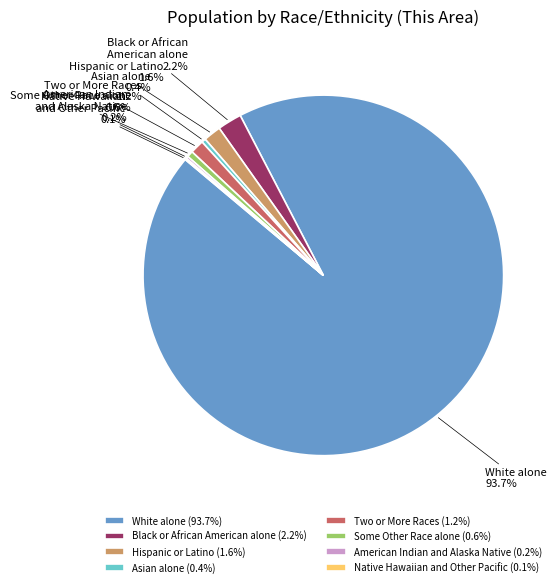

What percentage is NOT represented by Some Other Race alone?

99.4%